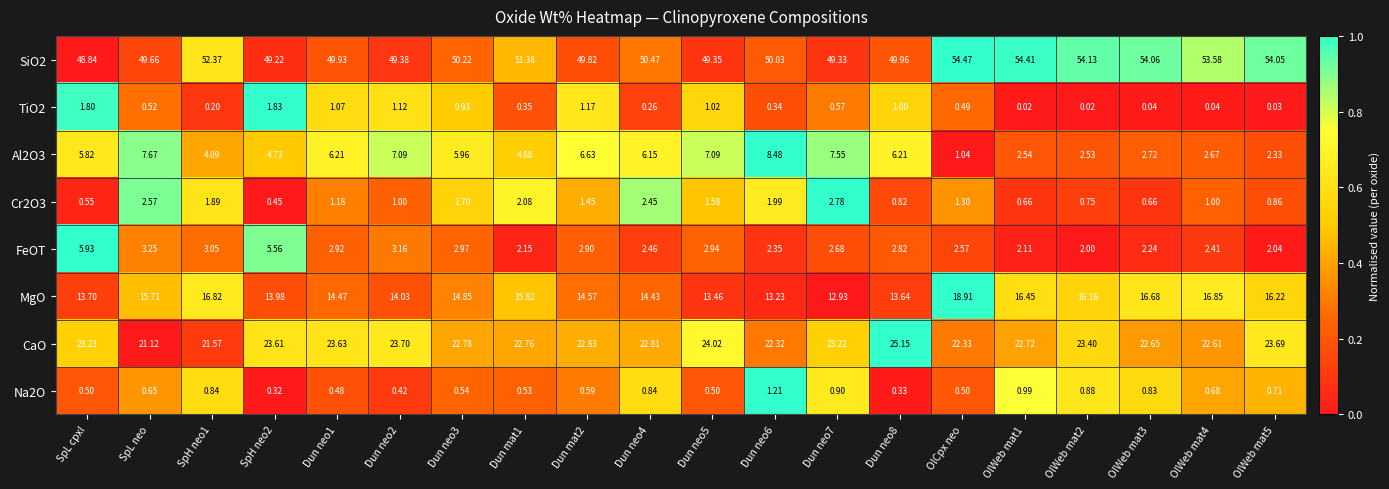

Which series changed the most between Dun neo5 and Dun neo6?

CaO